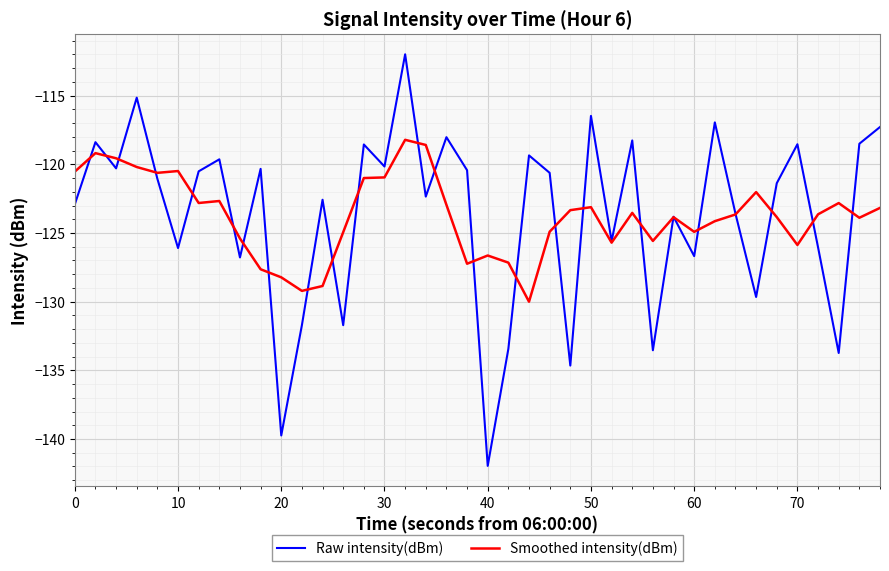

What is the maximum value shown in the chart?

-112.0